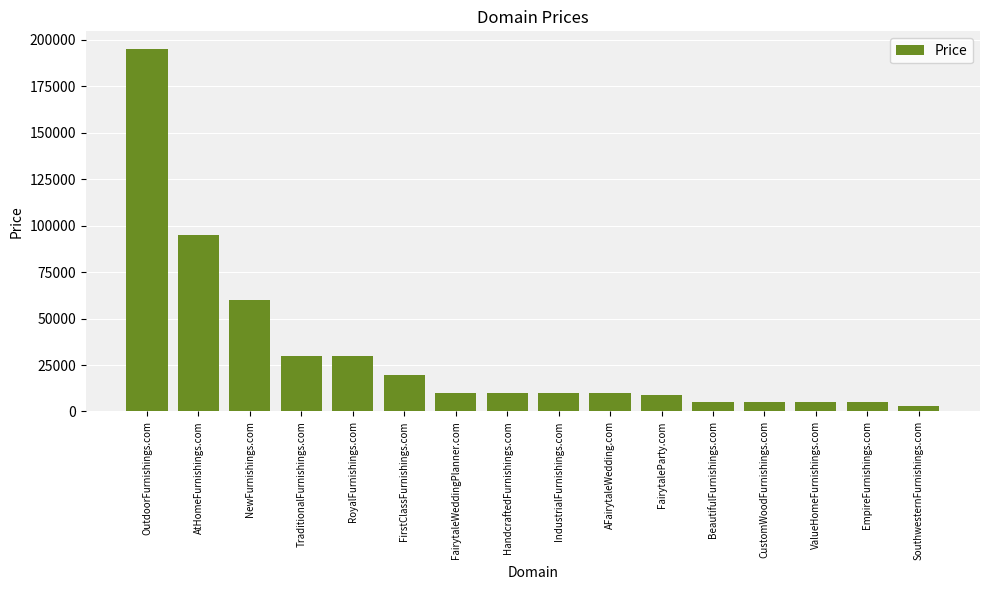

The value at OutdoorFurnishings.com is 302348. True or false?

False